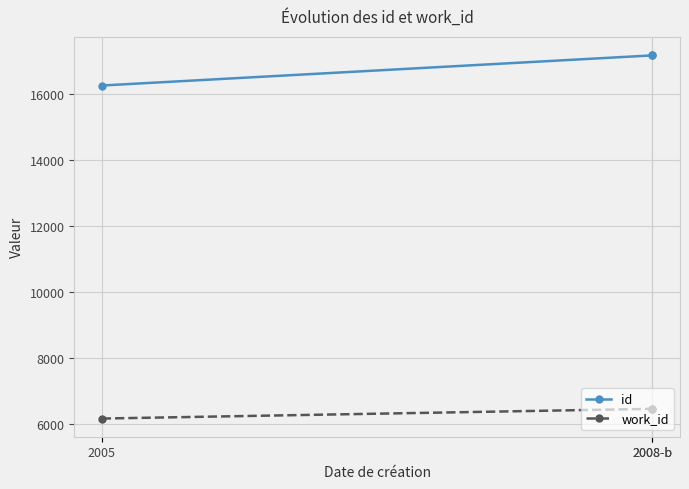

Is it true that id equals 17165 at 2008-b?

True